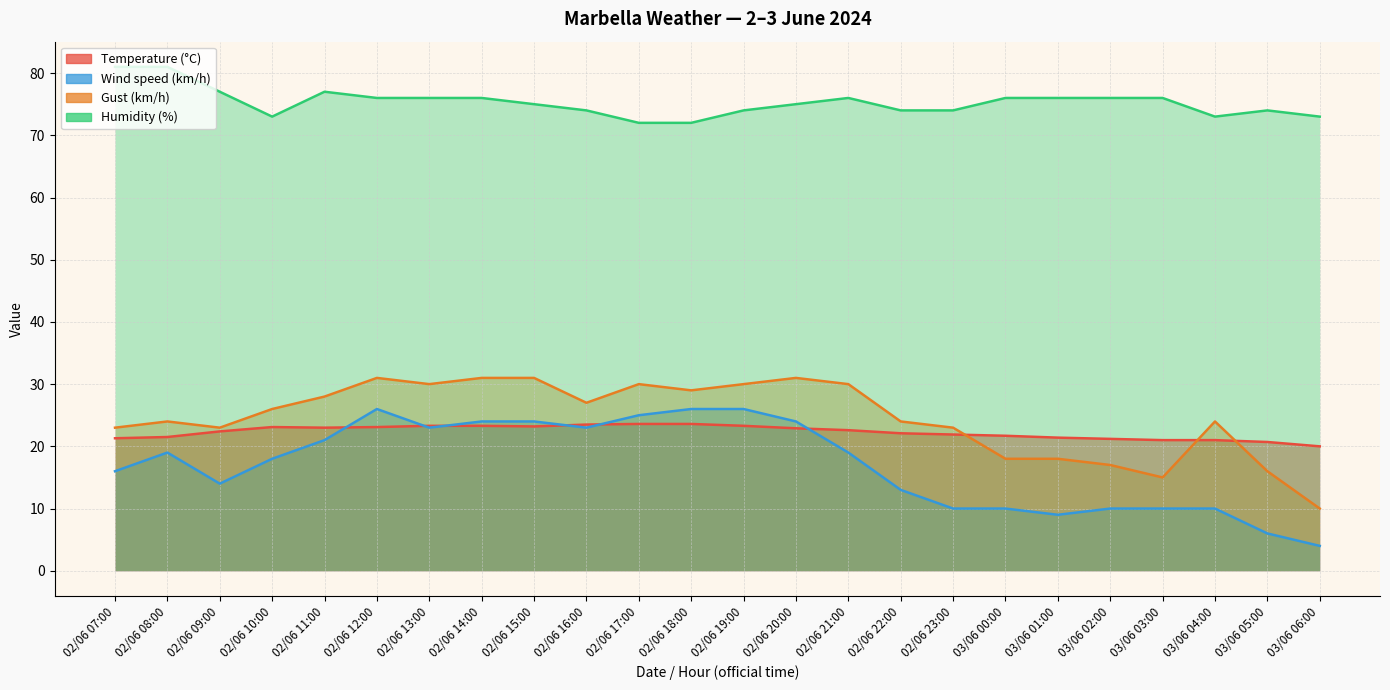

Which label corresponds to the largest value in the chart?

02/06 08:00